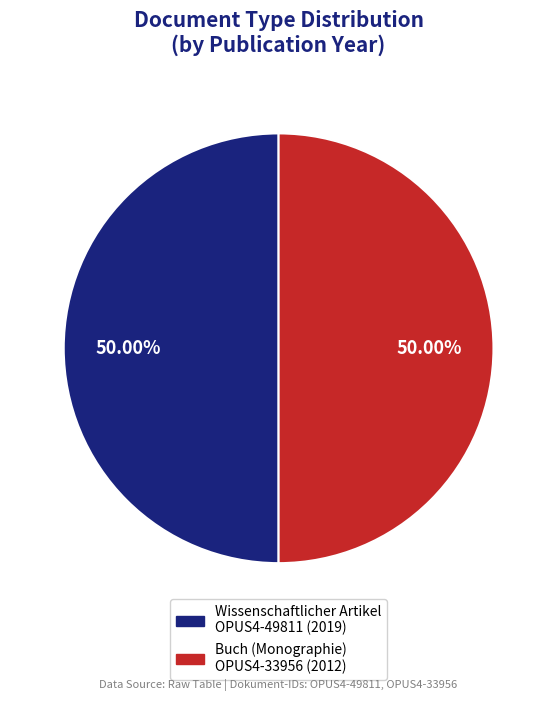

Does any single category account for the majority?

Yes